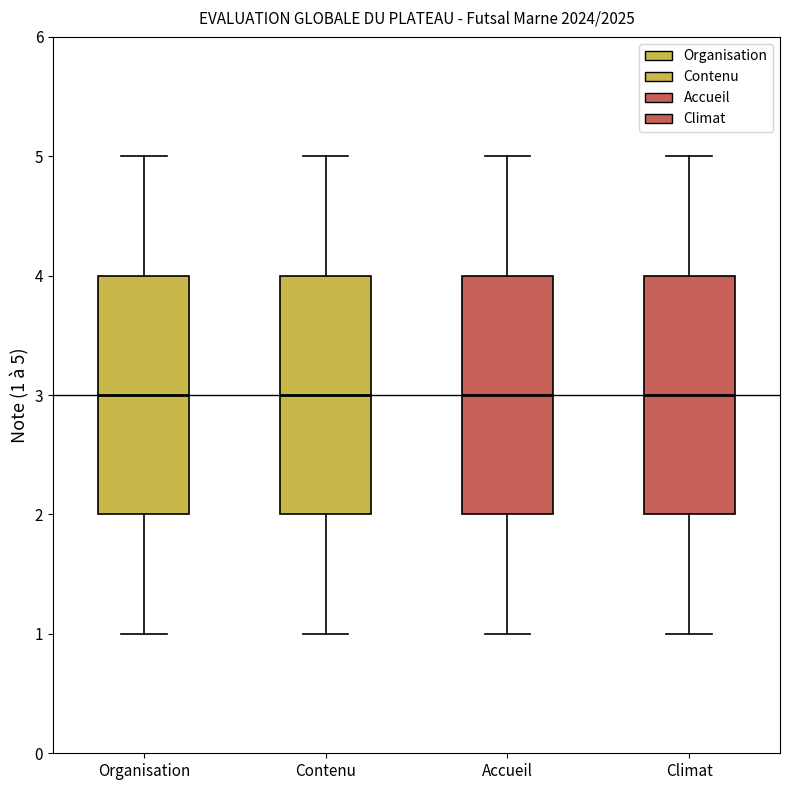

Reading left to right, read every box against the y-axis: the position of its median line, the range the box covers, and the ends of its whiskers. The values are not printed on the chart, so give them approximately, as read against the axis.

Organisation: median 3, box 2 to 4, whiskers 1 to 5
Contenu: median 3, box 2 to 4, whiskers 1 to 5
Accueil: median 3, box 2 to 4, whiskers 1 to 5
Climat: median 3, box 2 to 4, whiskers 1 to 5